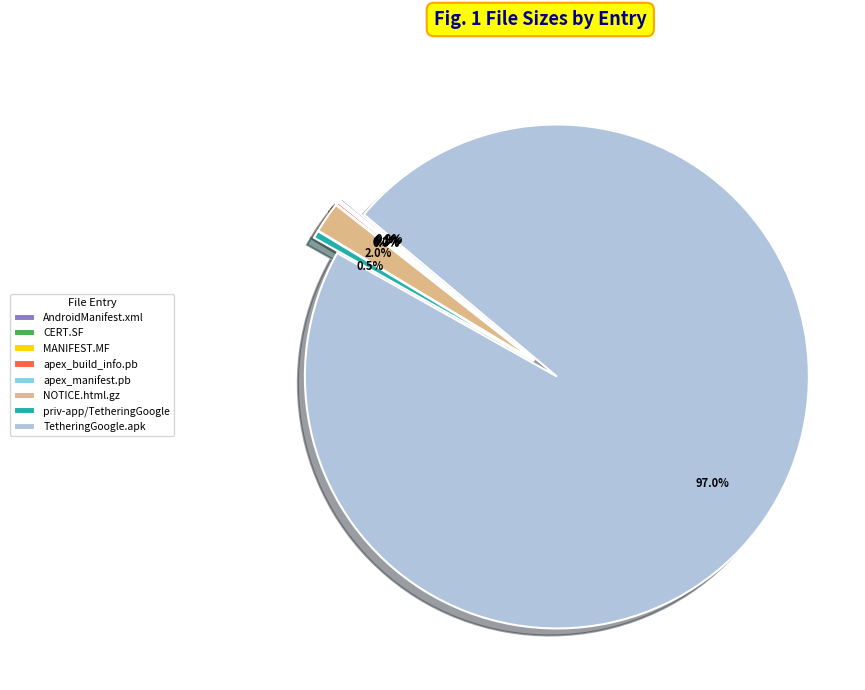

Is the sum of apex_build_info.pb and priv-app/TetheringGoogle greater than half?

No